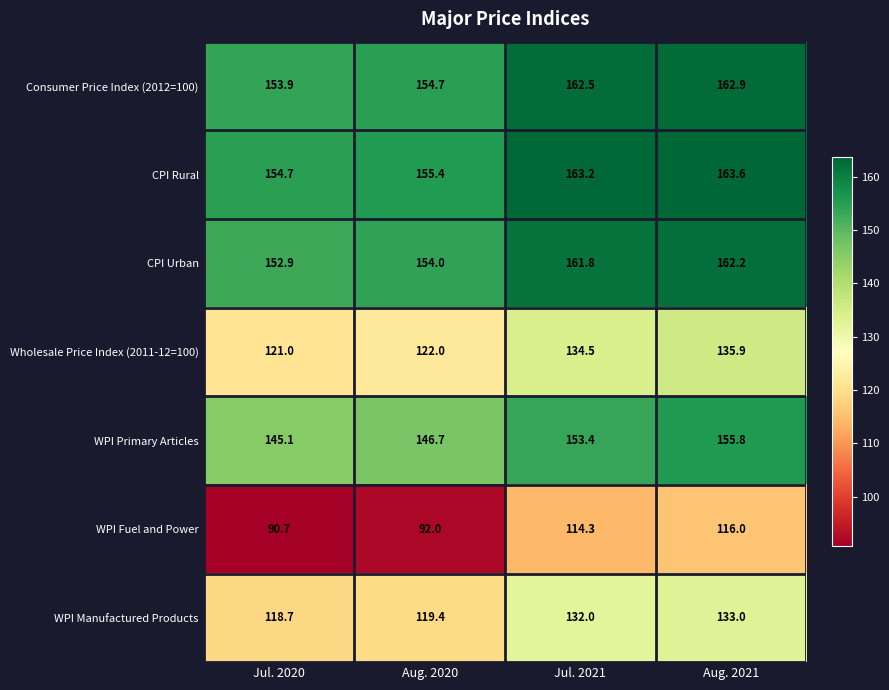

Reading left to right, extract all data points from this chart.

Consumer Price Index (2012=100): 153.9	154.7	162.5	162.9
CPI Rural: 154.7	155.4	163.2	163.6
CPI Urban: 152.9	154.0	161.8	162.2
Wholesale Price Index (2011-12=100): 121.0	122.0	134.5	135.9
WPI Primary Articles: 145.1	146.7	153.4	155.8
WPI Fuel and Power: 90.7	92.0	114.3	116.0
WPI Manufactured Products: 118.7	119.4	132.0	133.0